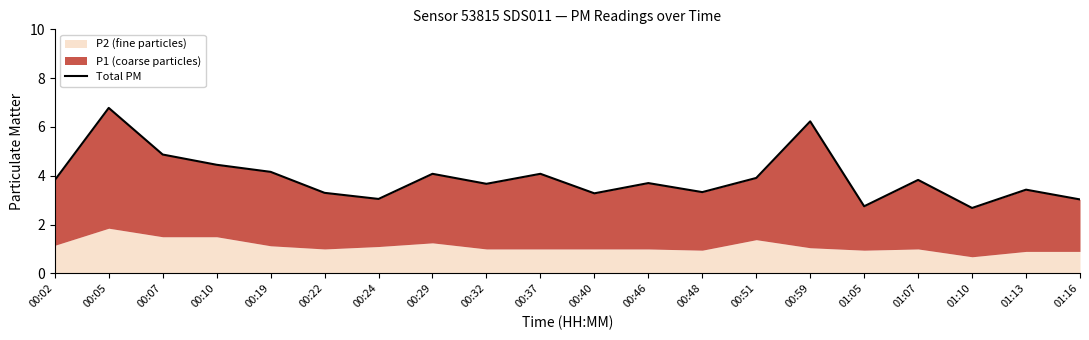

How many interior local valleys (lower than both neighbors) does the data have?

6